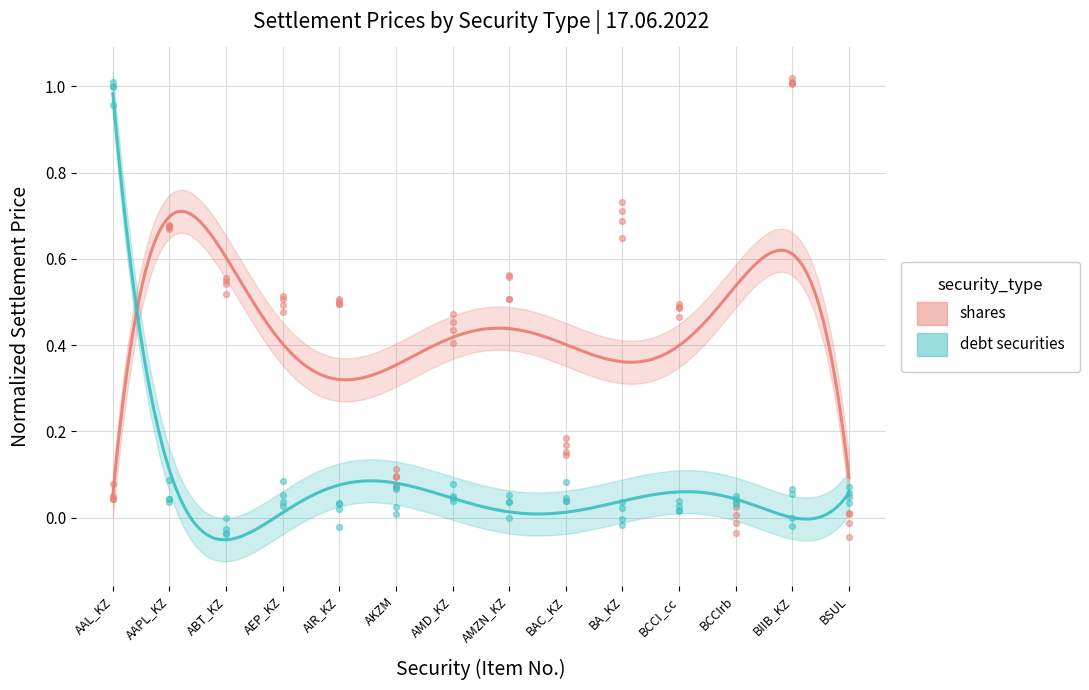

What is the total value across all series at AIR_KZ?

0.5